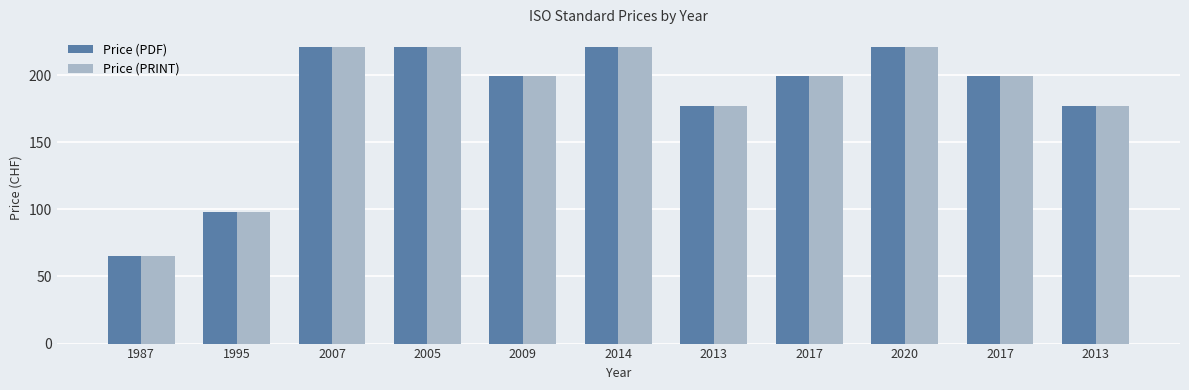

At which label does Price (PRINT) reach its peak?

2007